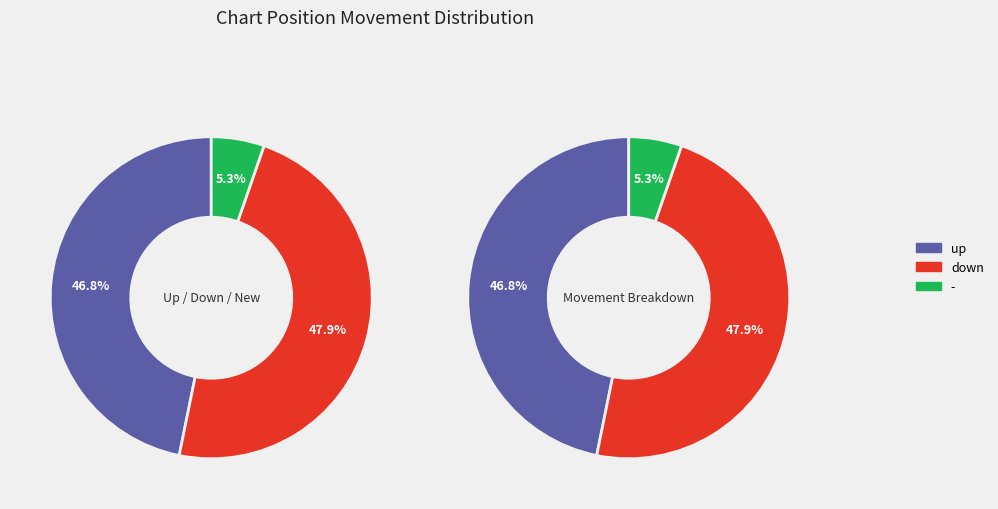

What percentage is NOT represented by up?

53.2%